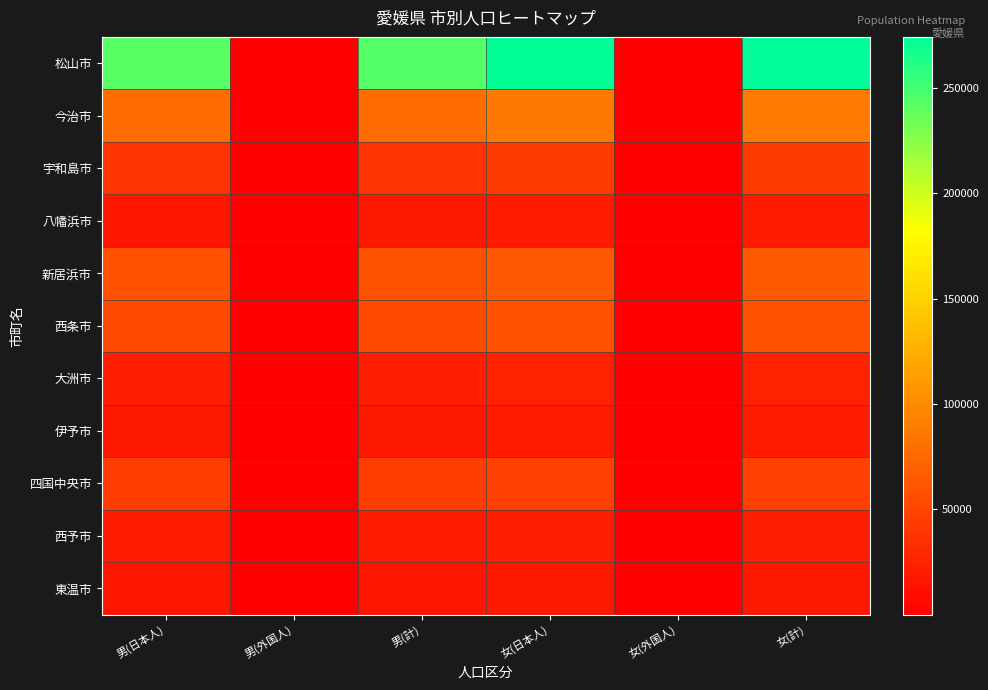

Reading left to right, what are all the values shown in this chart?

松山市: 男(日本人)=242349	男(外国人)=1192	男(計)=243541	女(日本人)=272605	女(外国人)=1638	女(計)=274243
今治市: 男(日本人)=77412	男(外国人)=1085	男(計)=78497	女(日本人)=86901	女(外国人)=985	女(計)=87886
宇和島市: 男(日本人)=38206	男(外国人)=63	男(計)=38269	女(日本人)=43339	女(外国人)=297	女(計)=43636
八幡浜市: 男(日本人)=17132	男(外国人)=39	男(計)=17171	女(日本人)=19529	女(外国人)=115	女(計)=19644
新居浜市: 男(日本人)=58729	男(外国人)=420	男(計)=59149	女(日本人)=63862	女(外国人)=465	女(計)=64327
西条市: 男(日本人)=53827	男(外国人)=502	男(計)=54329	女(日本人)=58371	女(外国人)=337	女(計)=58708
大洲市: 男(日本人)=22064	男(外国人)=28	男(計)=22092	女(日本人)=24205	女(外国人)=101	女(計)=24306
伊予市: 男(日本人)=18023	男(外国人)=52	男(計)=18075	女(日本人)=20365	女(外国人)=142	女(計)=20507
四国中央市: 男(日本人)=44127	男(外国人)=177	男(計)=44304	女(日本人)=46406	女(外国人)=421	女(計)=46827
西予市: 男(日本人)=19324	男(外国人)=45	男(計)=19369	女(日本人)=21668	女(外国人)=187	女(計)=21855
東温市: 男(日本人)=16173	男(外国人)=79	男(計)=16252	女(日本人)=17841	女(外国人)=79	女(計)=17920